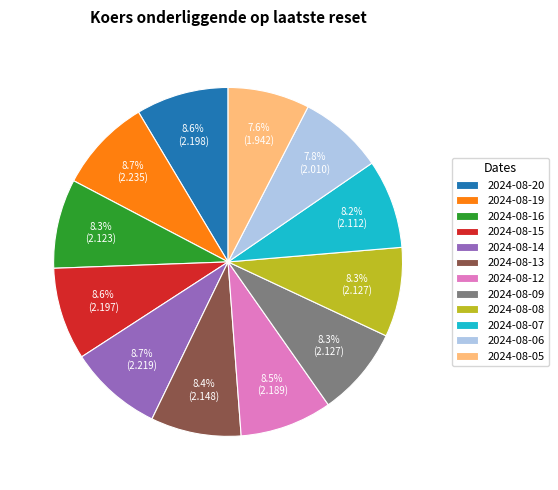

How many slices are in this pie chart?

12